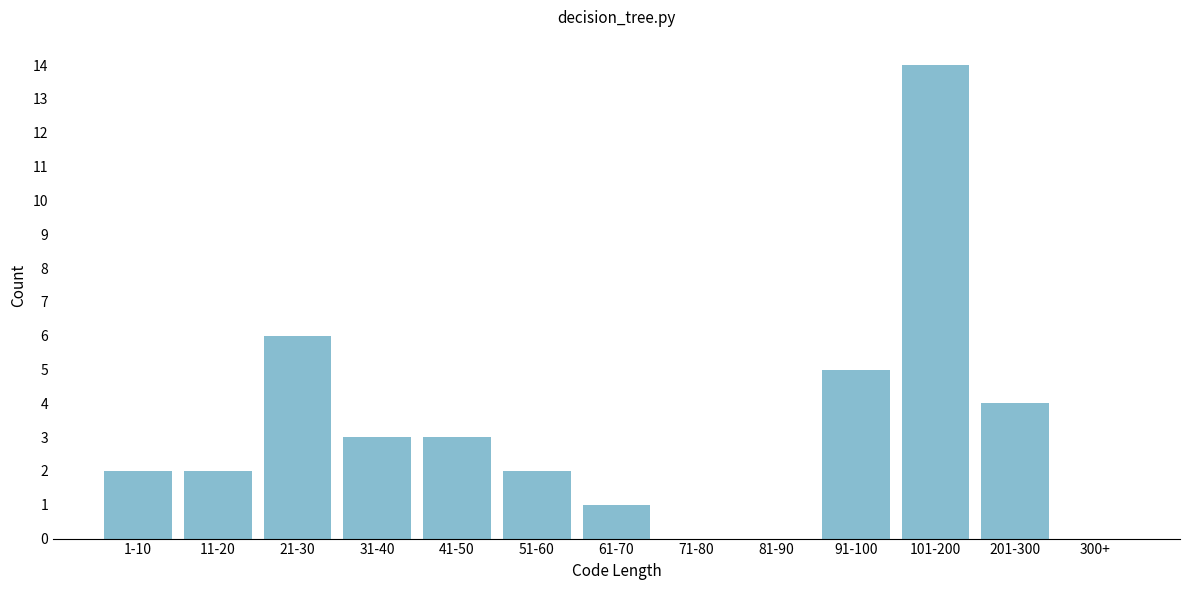

Reading left to right, transcribe all the data shown in this chart.

1-10=2	11-20=2	21-30=6	31-40=3	41-50=3	51-60=2	61-70=1	71-80=0	81-90=0	91-100=5	101-200=14	201-300=4	300+=0